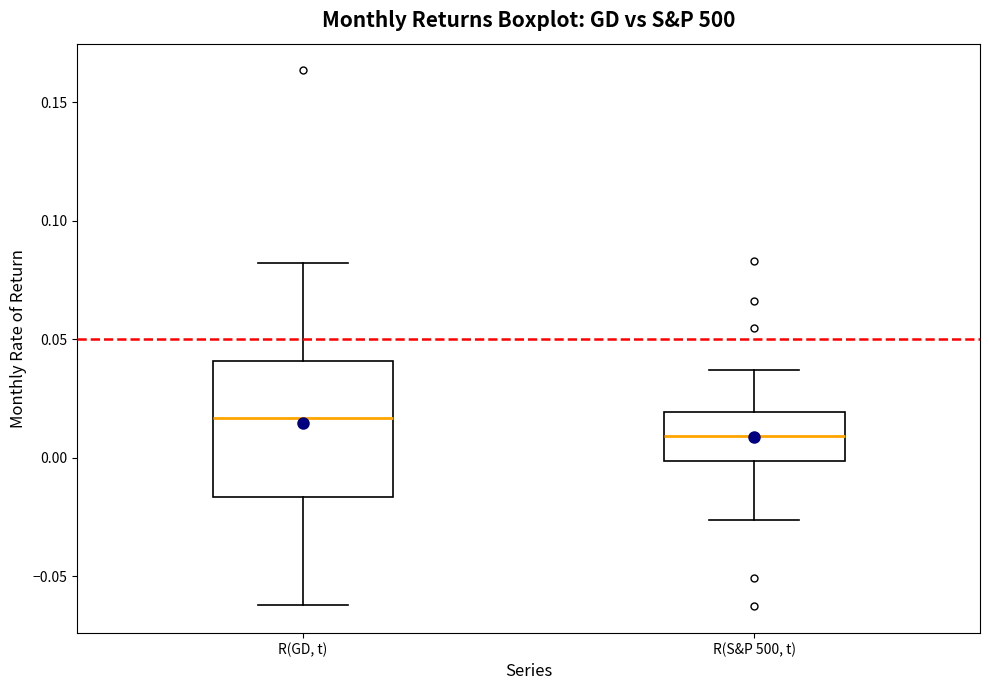

Where is the lower edge of the box for R(GD, t) on the y-axis? The values are not printed on the chart, so give them approximately, as read against the axis.

-0.015